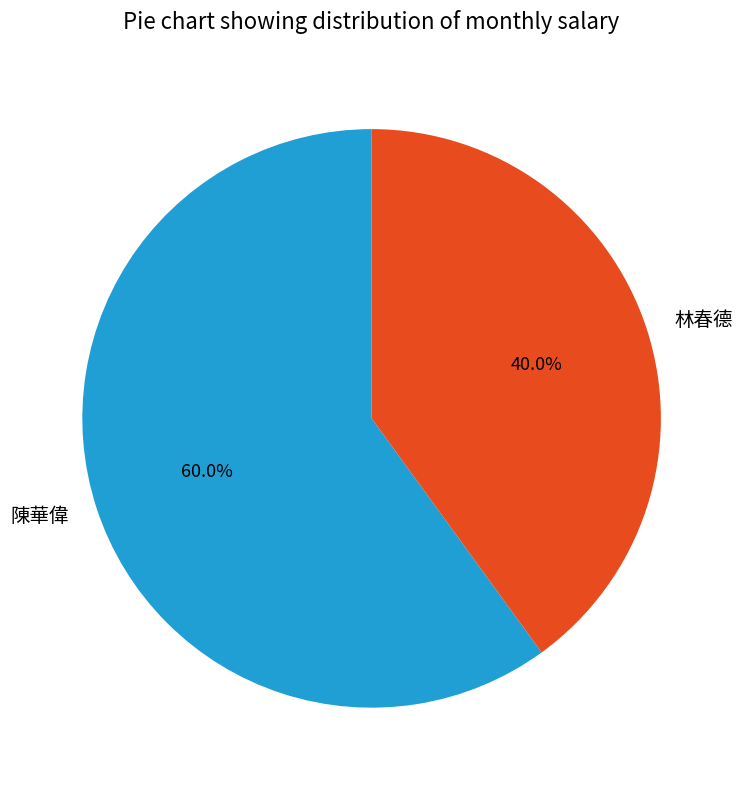

True or false: 陳華偉 accounts for 48% of the total.

False